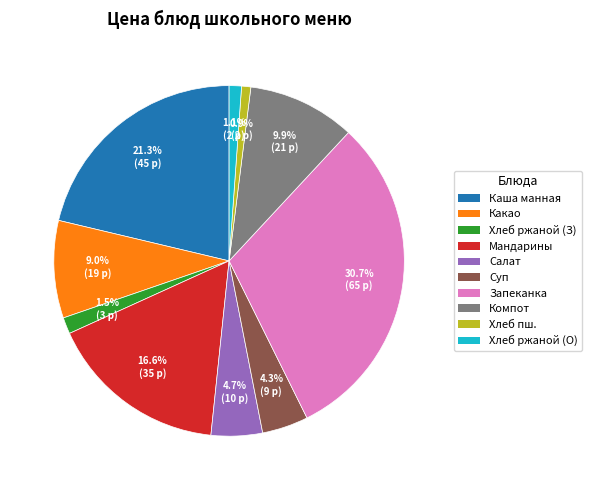

Is there any slice that represents more than half of the pie?

No